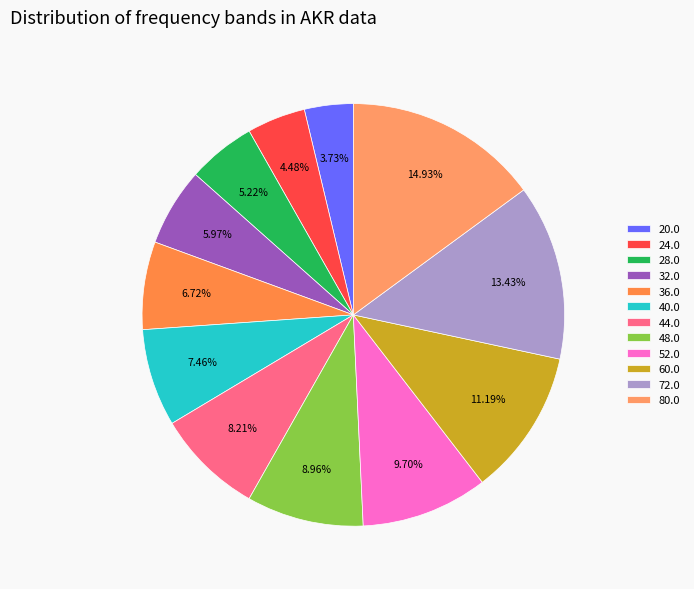

What is the smallest slice in the pie chart?

20.0